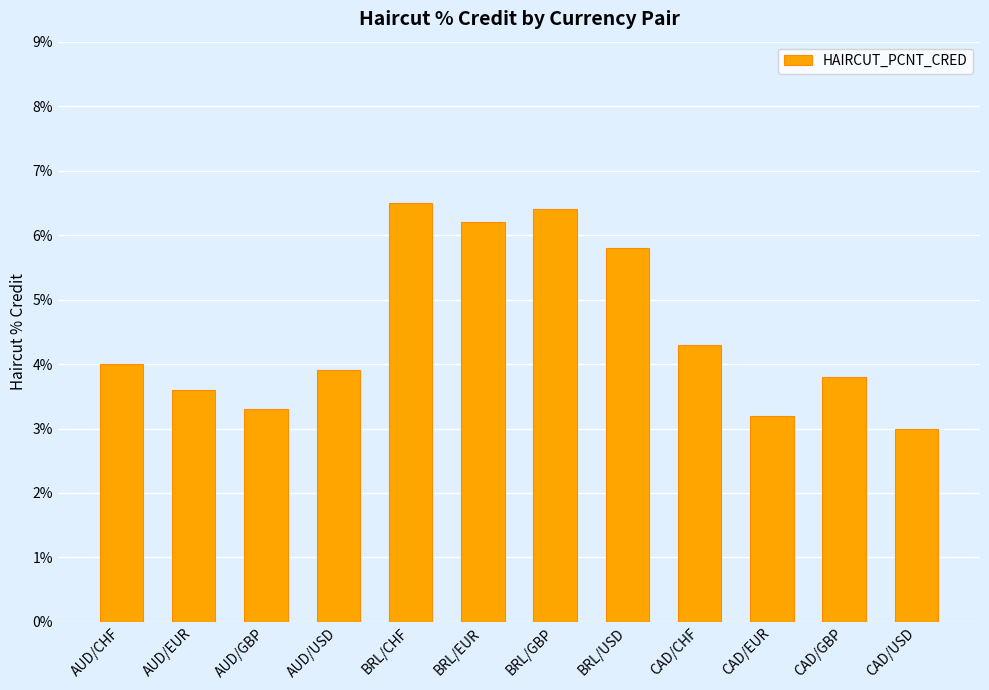

What is the sum of all values?

54.0